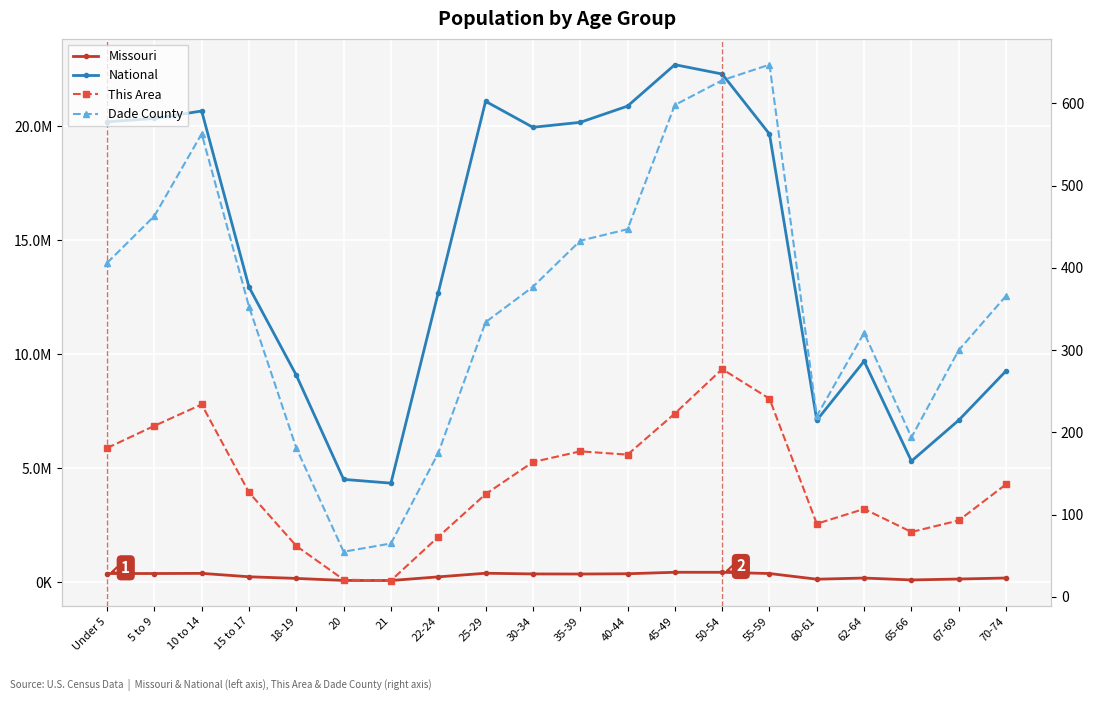

What is the maximum value shown in the chart?

22708591